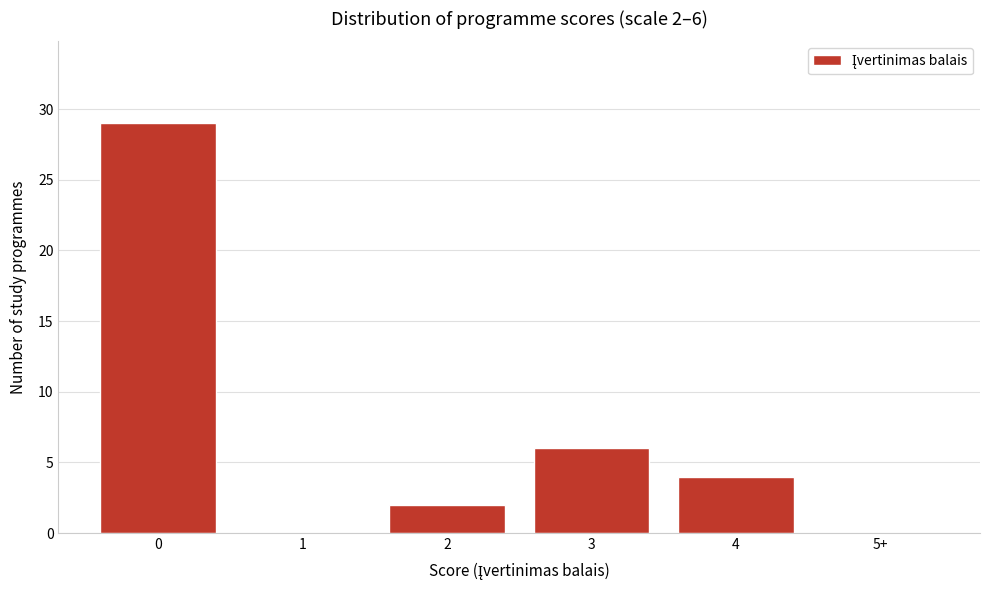

Reading left to right, extract all data points from this chart.

0=29	1=0	2=2	3=6	4=4	5+=0